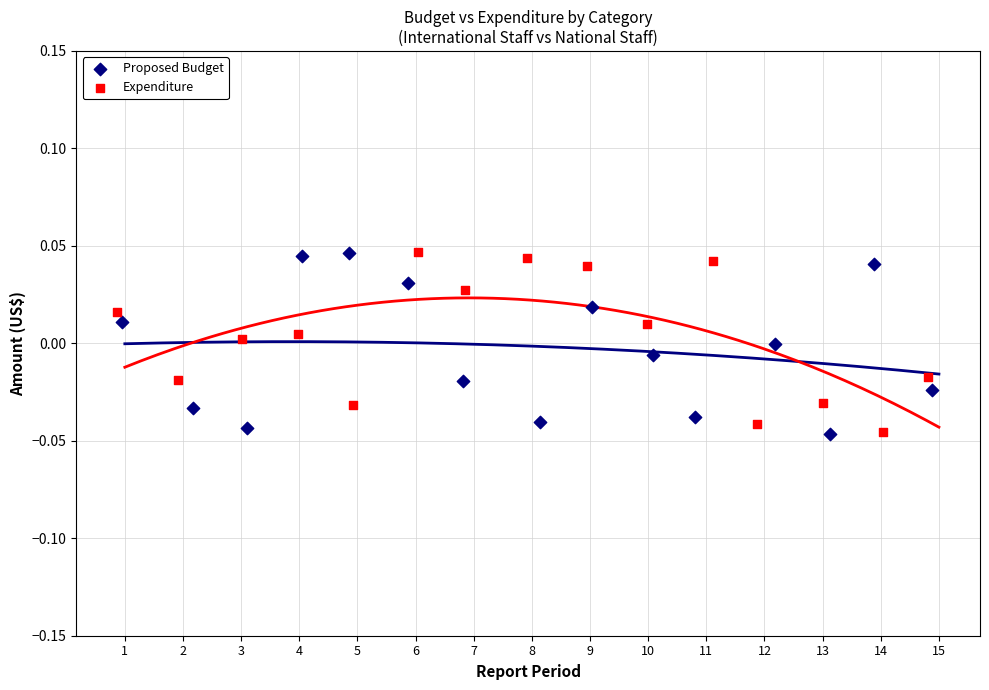

What are all the series names shown in the legend?

Proposed Budget, Expenditure